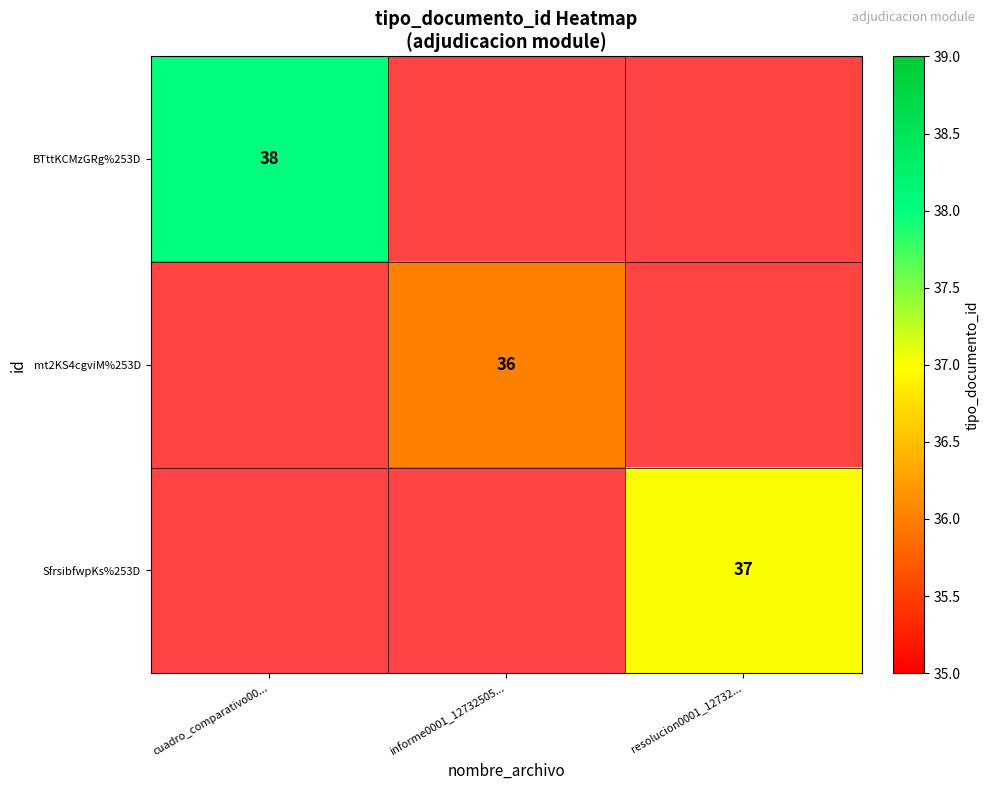

True or false: BTttKCMzGRg%253D has a value of 38 at cuadro_comparativo00....

True